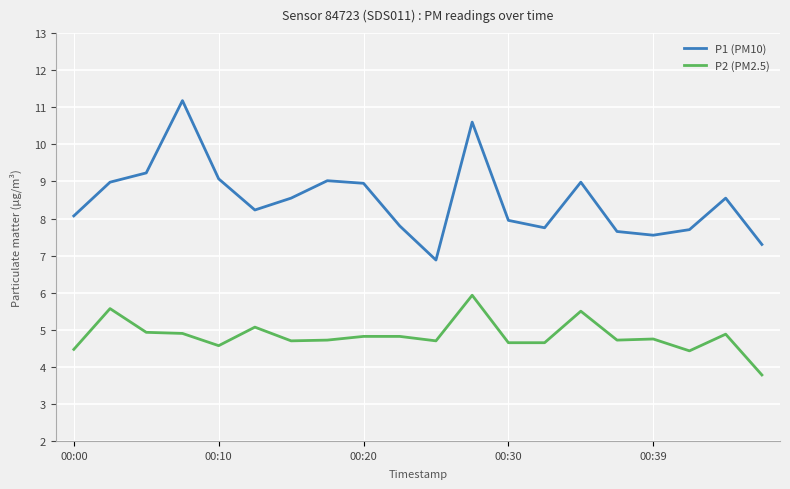

True or false: P1 (PM10) and P2 (PM2.5) intersect in this chart.

False